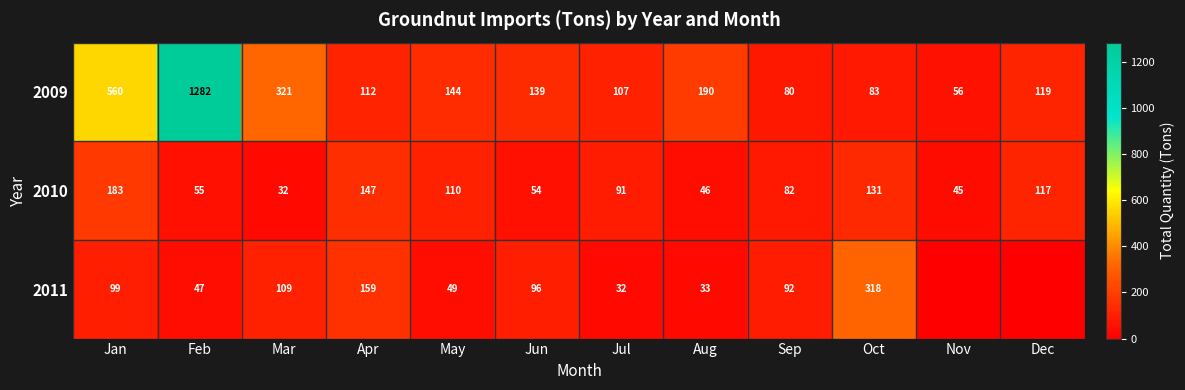

At which label does 2010 first exceed 91?

Jan